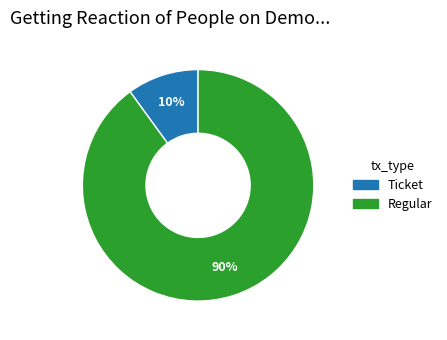

Rank the categories by value from lowest to highest.

Ticket, Regular